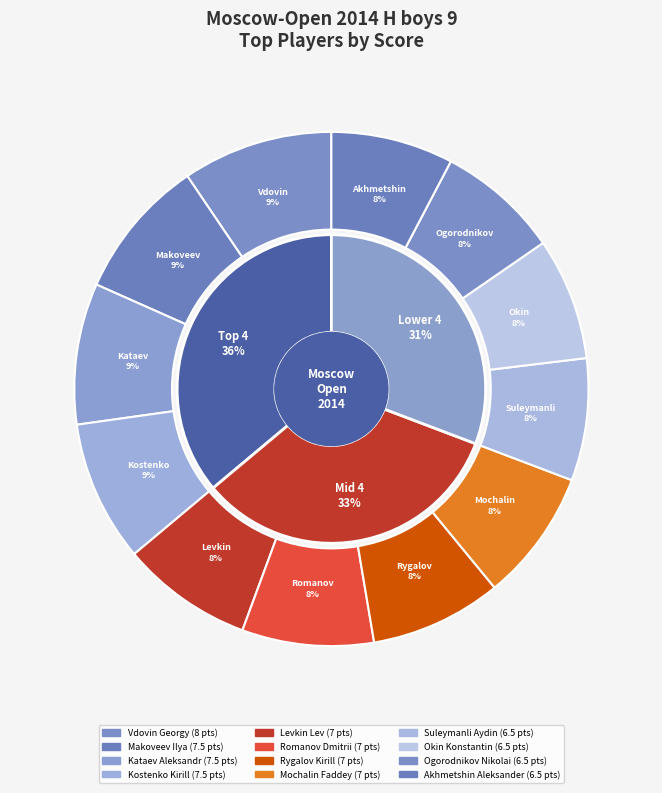

Is it true that Kostenko Kirill is 1% of the pie?

False